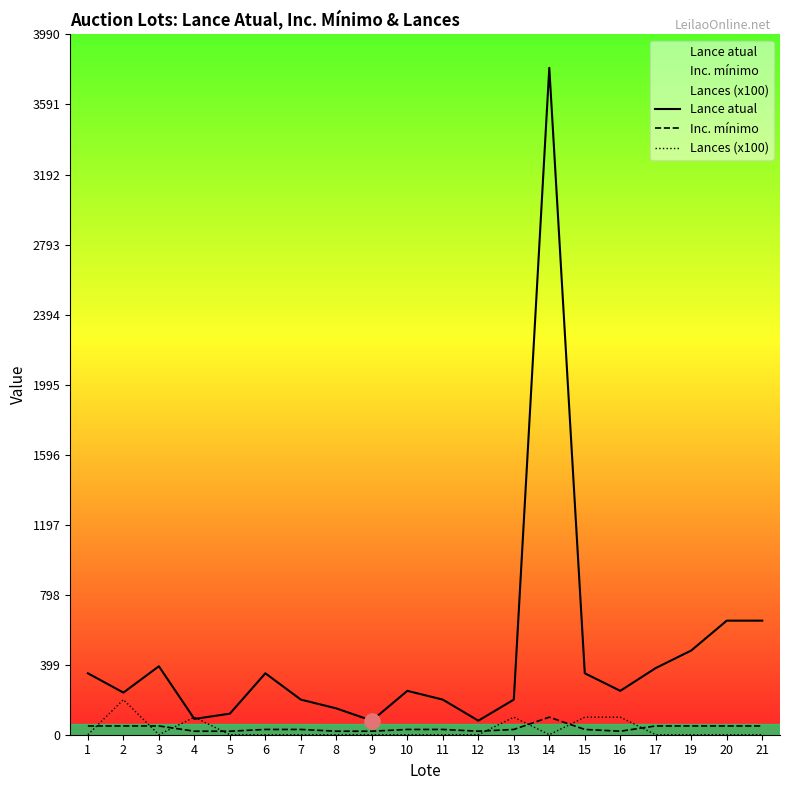

What are all the series names shown in the legend?

Lance atual, Inc. mínimo, Lances (x100)